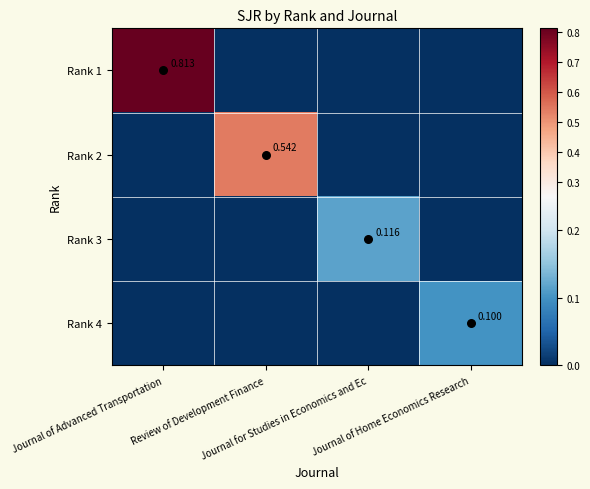

What is the greatest value displayed?

0.8